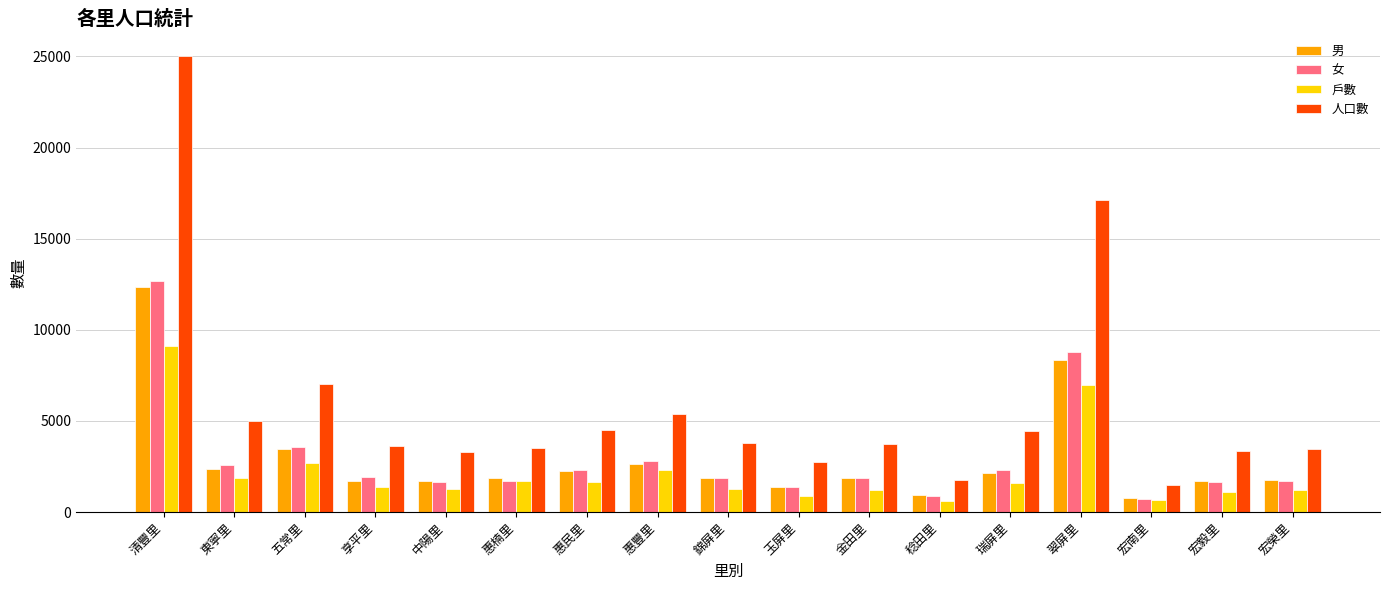

What is the label of the 10th bar from the right?

惠豐里